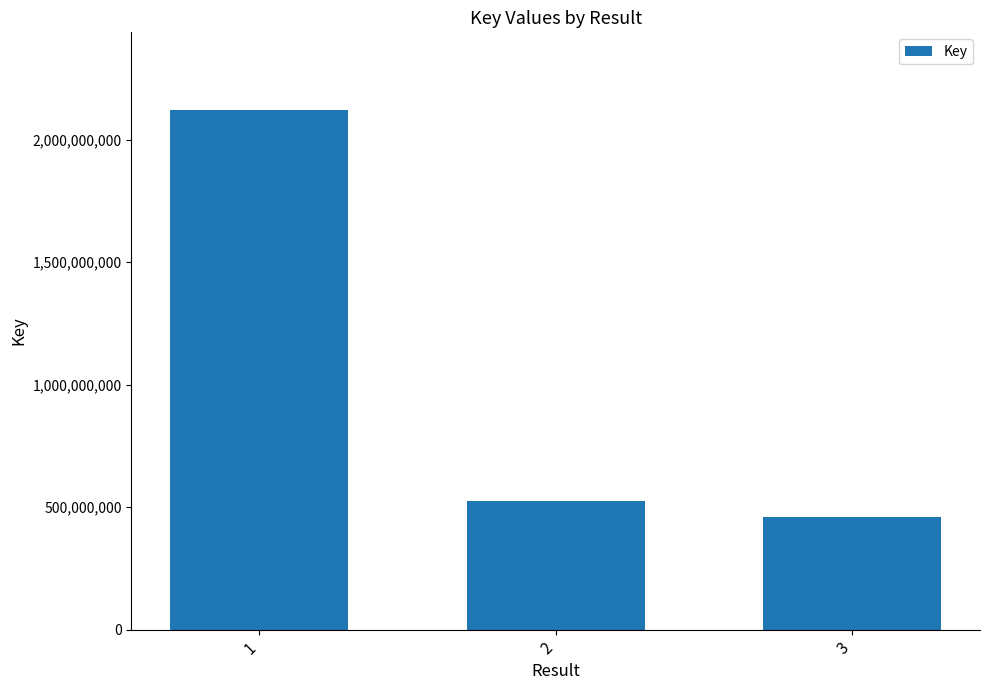

What is the average value?

1035154541